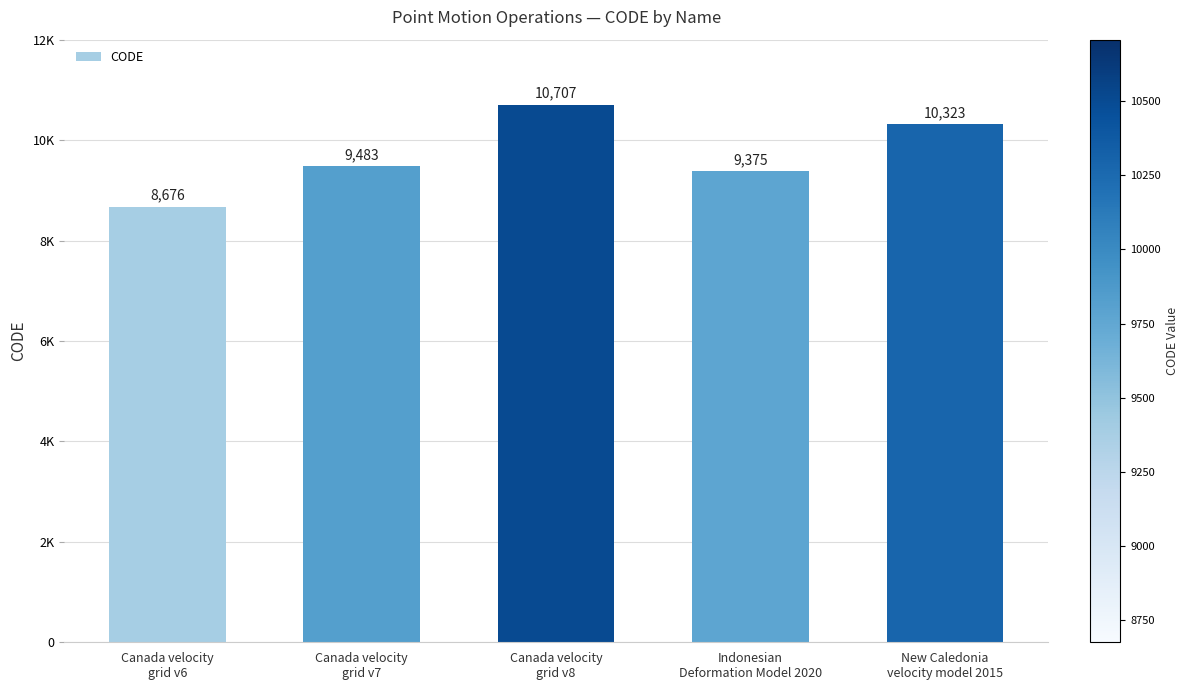

What is the smallest value displayed?

8676